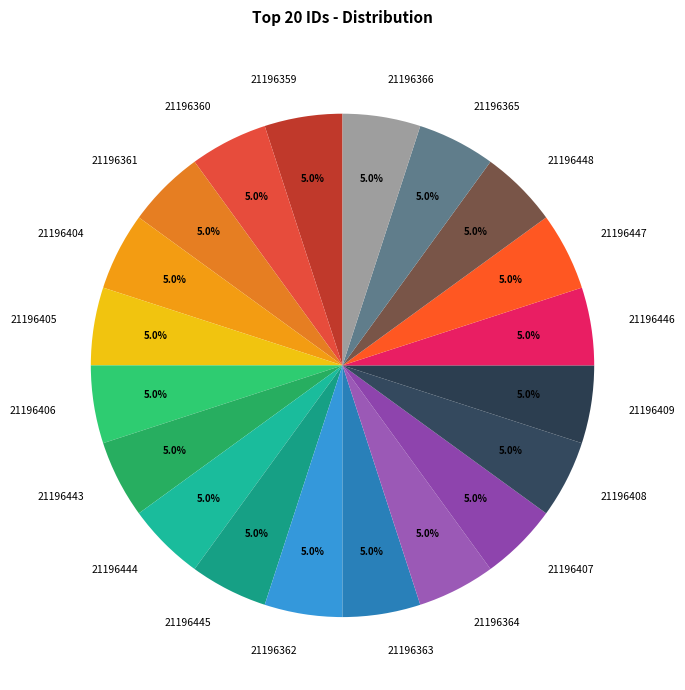

To the nearest percent, what is the average slice percentage?

5%